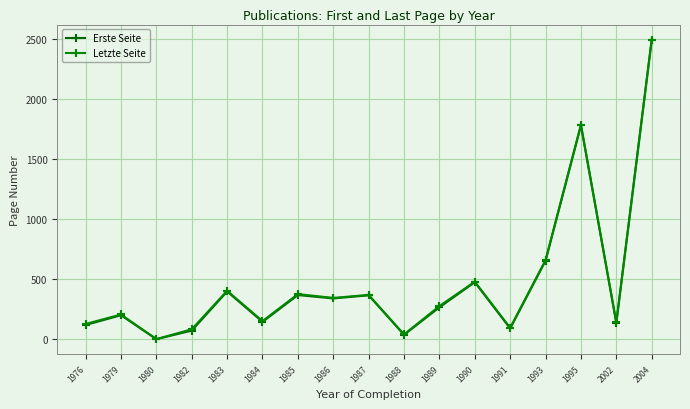

Is it true that Erste Seite equals 36 at 1988?

True